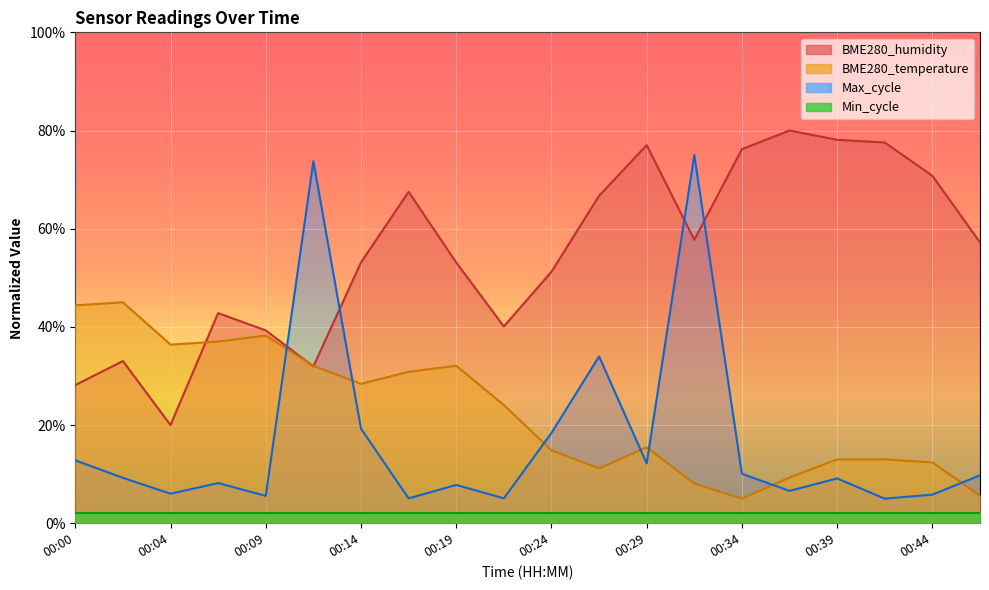

List the series in order of their peak value, lowest first.

Min_cycle, BME280_temperature, Max_cycle, BME280_humidity